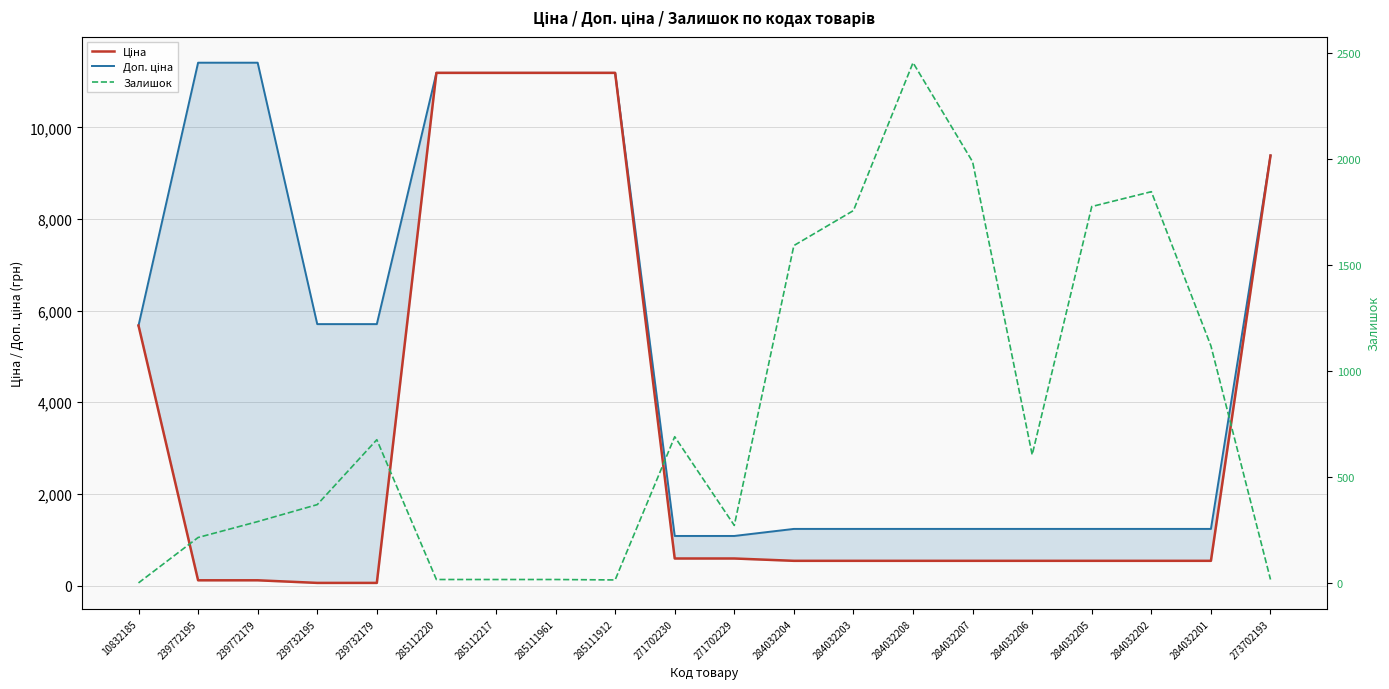

What are all the series names shown in the legend?

Ціна, Доп. ціна, Залишок